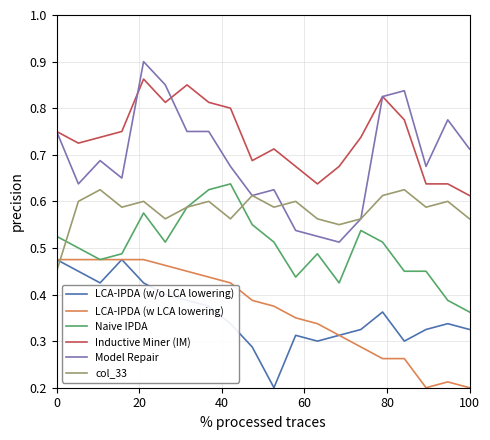

True or false: Naive IPDA and Model Repair intersect in this chart.

False